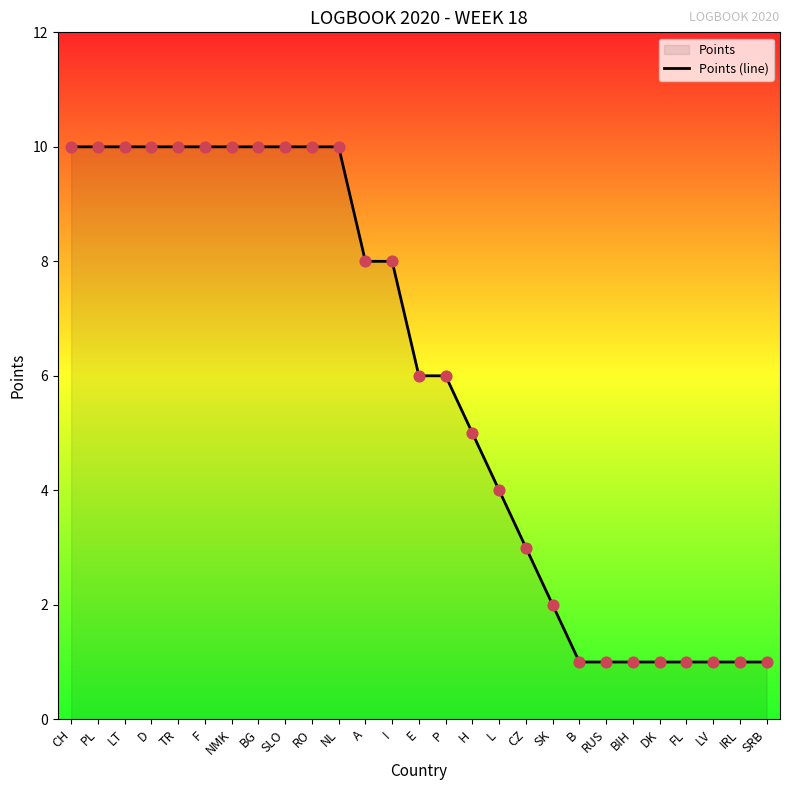

Between SRB and A, which is larger?

A